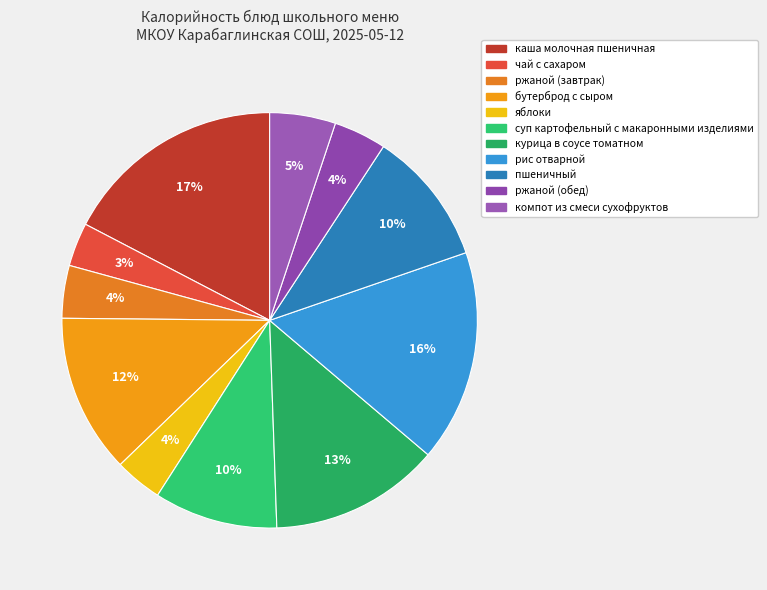

The пшеничный slice represents 23% of the pie. True or false?

False